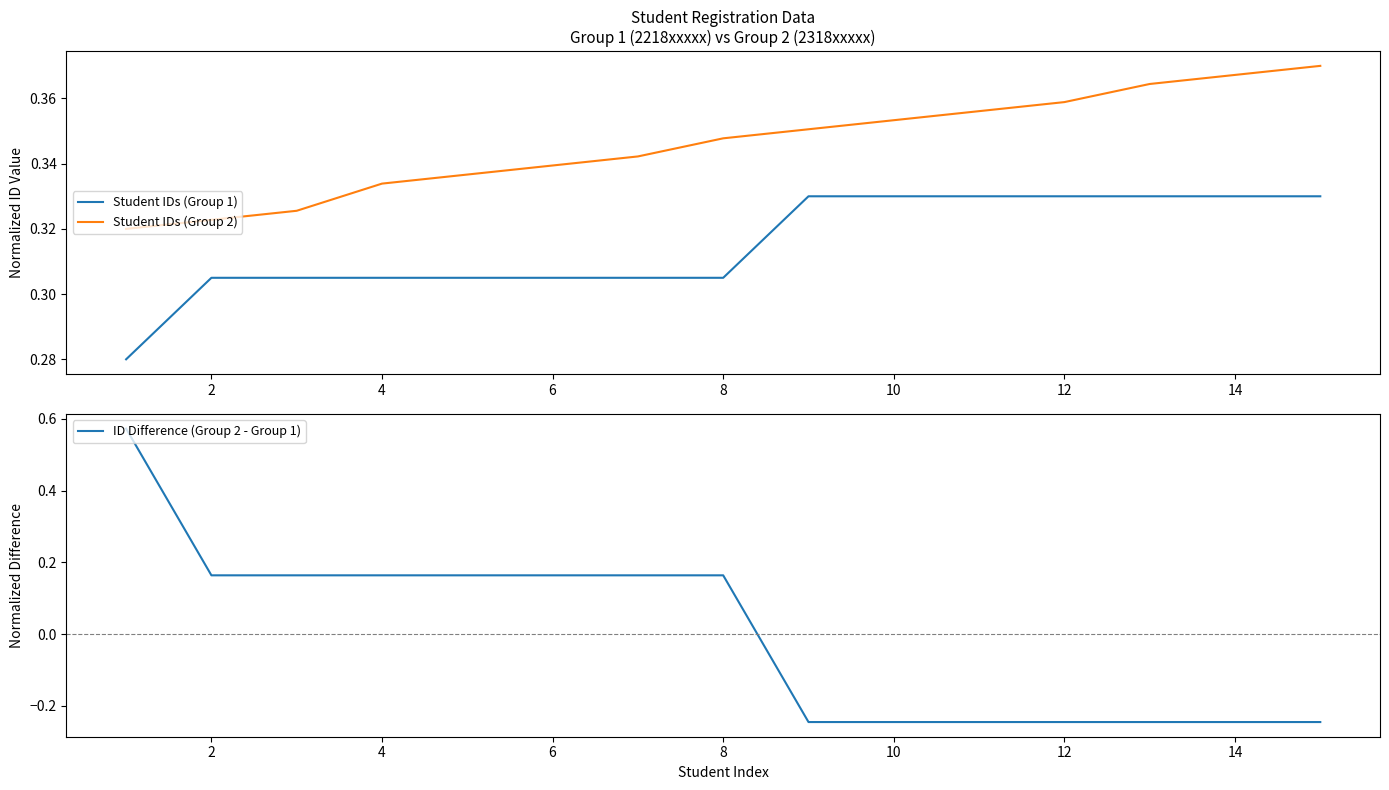

How many lines are shown in the chart?

3